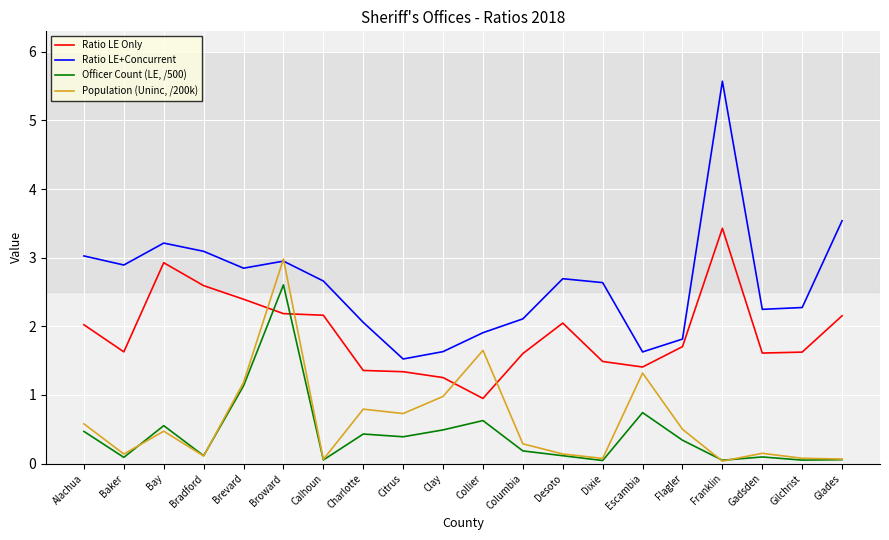

At Flagler, list the series in order from smallest to largest.

Officer Count (LE, /500), Population (Uninc, /200k), Ratio LE Only, Ratio LE+Concurrent